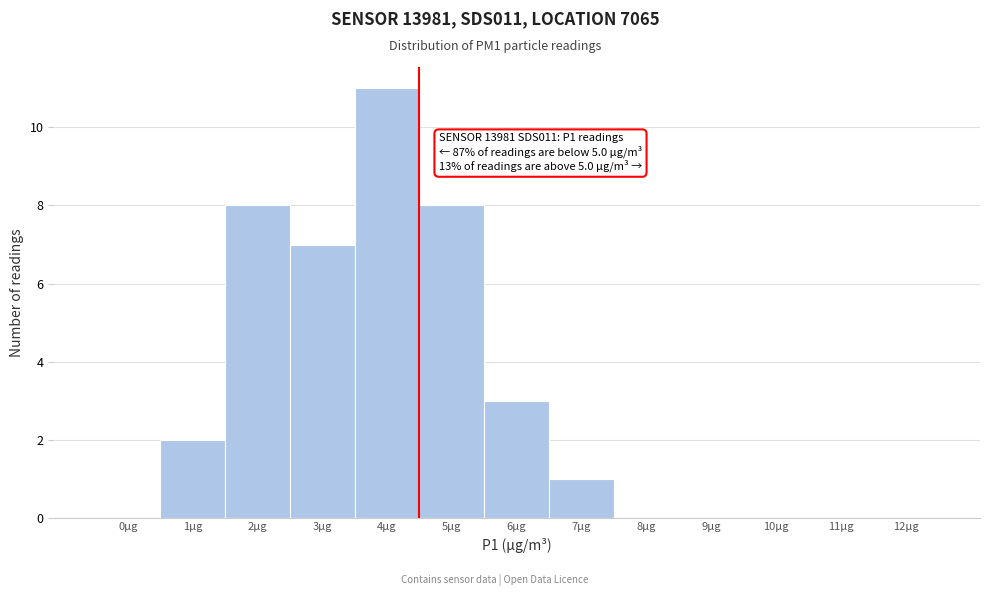

Reading left to right, transcribe all the data shown in this chart.

0µg=0	1µg=2	2µg=8	3µg=7	4µg=11	5µg=8	6µg=3	7µg=1	8µg=0	9µg=0	10µg=0	11µg=0	12µg=0